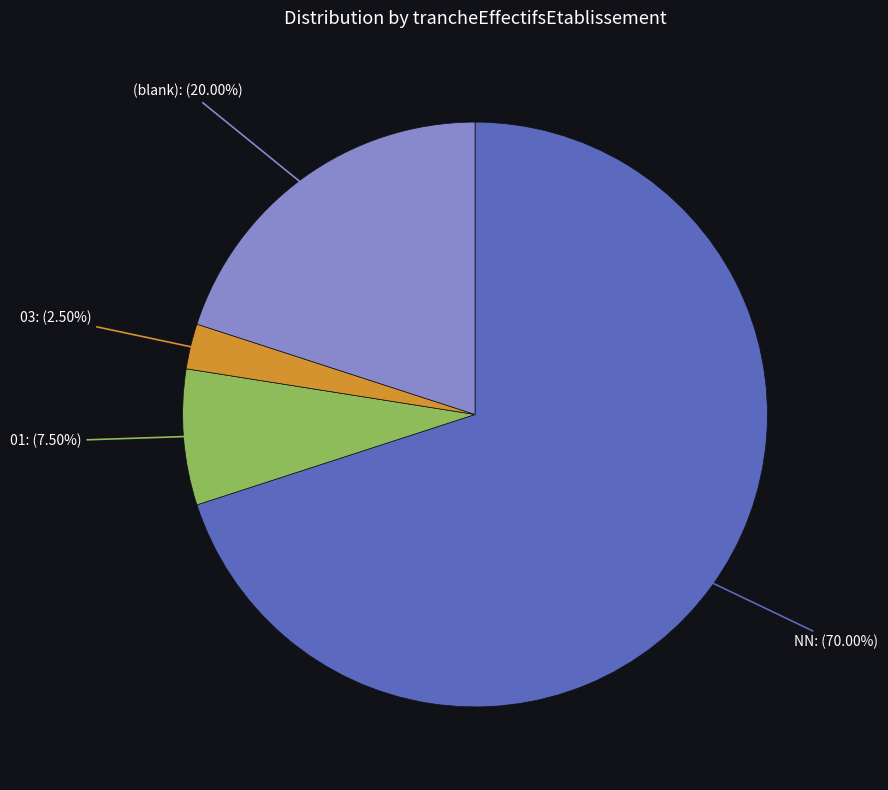

Is there any slice that represents more than half of the pie?

Yes